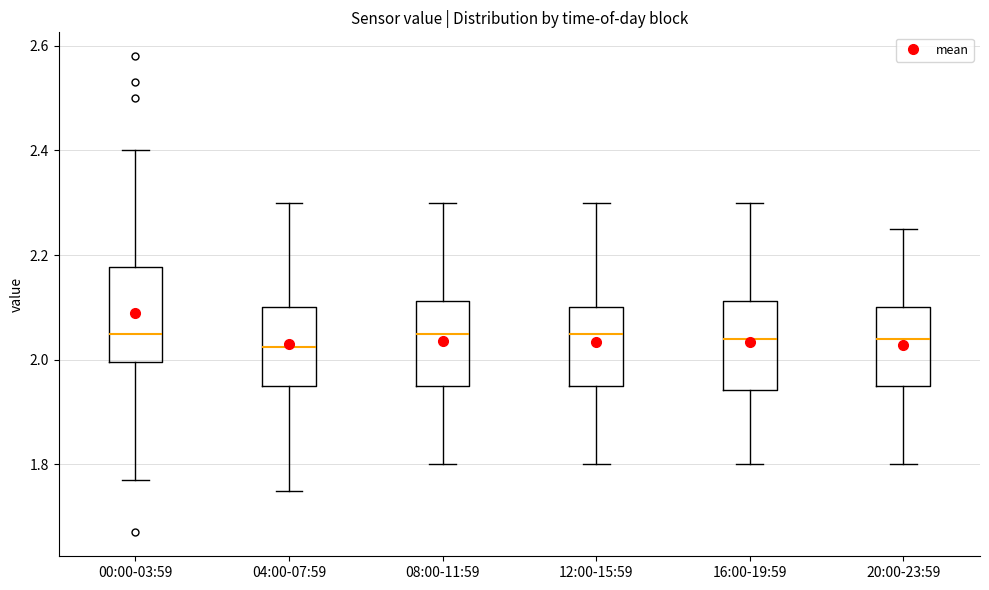

Reading left to right, transcribe this box plot: for each box, give where its median line is, the range the box spans, and where its two whiskers end, as read against the y-axis. The values are not printed on the chart, so give them approximately, as read against the axis.

00:00-03:59: median 2.06, box 2.00 to 2.18, whiskers 1.78 to 2.40
04:00-07:59: median 2.02, box 1.96 to 2.10, whiskers 1.76 to 2.30
08:00-11:59: median 2.06, box 1.96 to 2.12, whiskers 1.80 to 2.30
12:00-15:59: median 2.06, box 1.96 to 2.10, whiskers 1.80 to 2.30
16:00-19:59: median 2.04, box 1.94 to 2.12, whiskers 1.80 to 2.30
20:00-23:59: median 2.04, box 1.96 to 2.10, whiskers 1.80 to 2.26